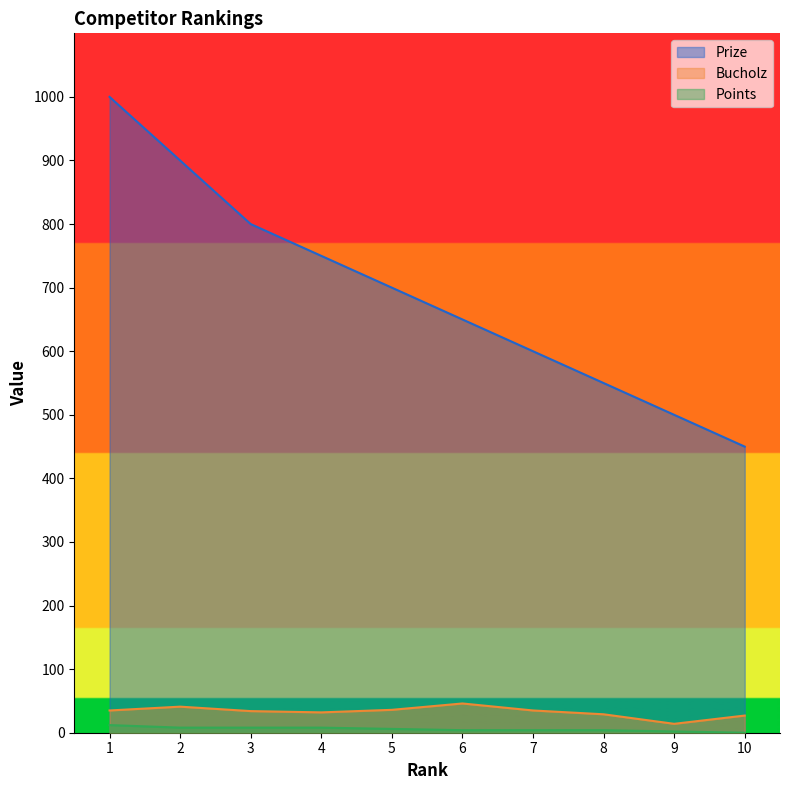

The value of Prize at 10 is 781. True or false?

False